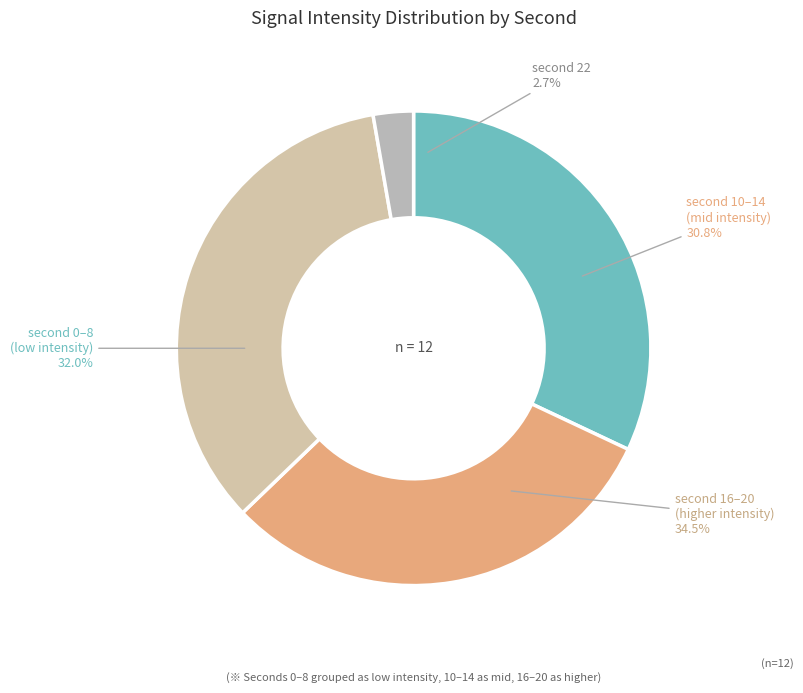

Does 8 account for over 50% of the chart?

No